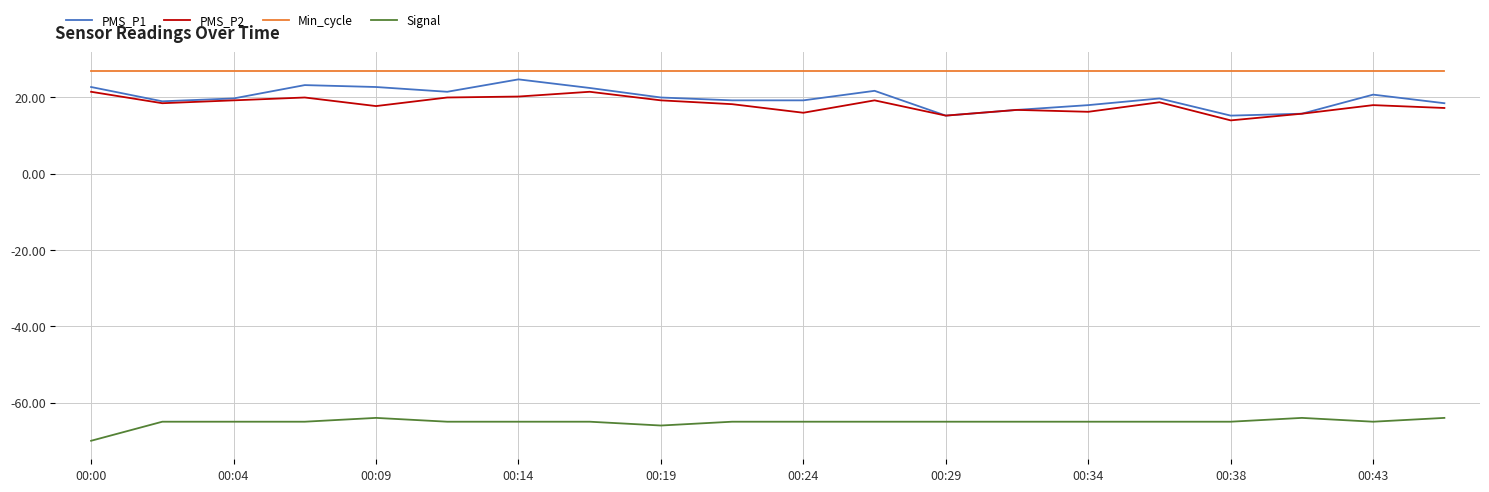

True or false: PMS_P1 and Min_cycle cross at least once.

False